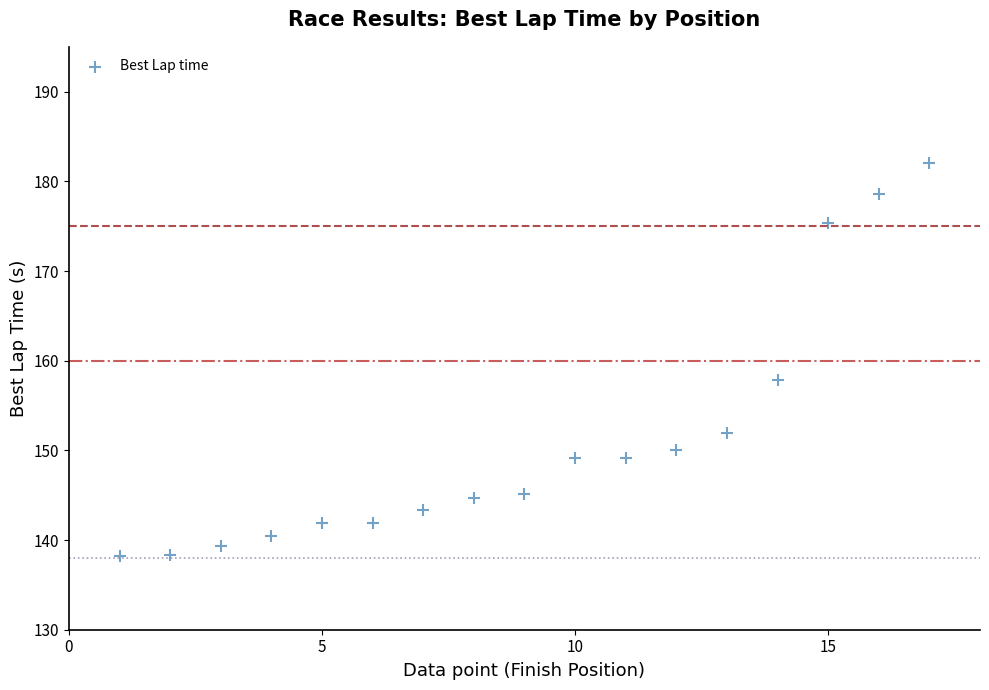

What is the range of Y values (max minus min)?

43.9